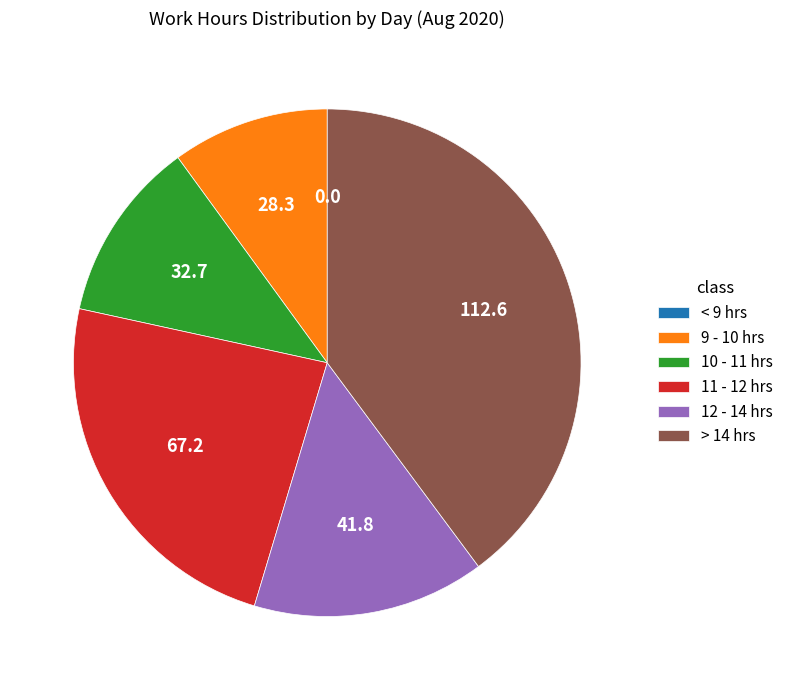

Which category has the biggest portion of the pie?

> 14 hrs